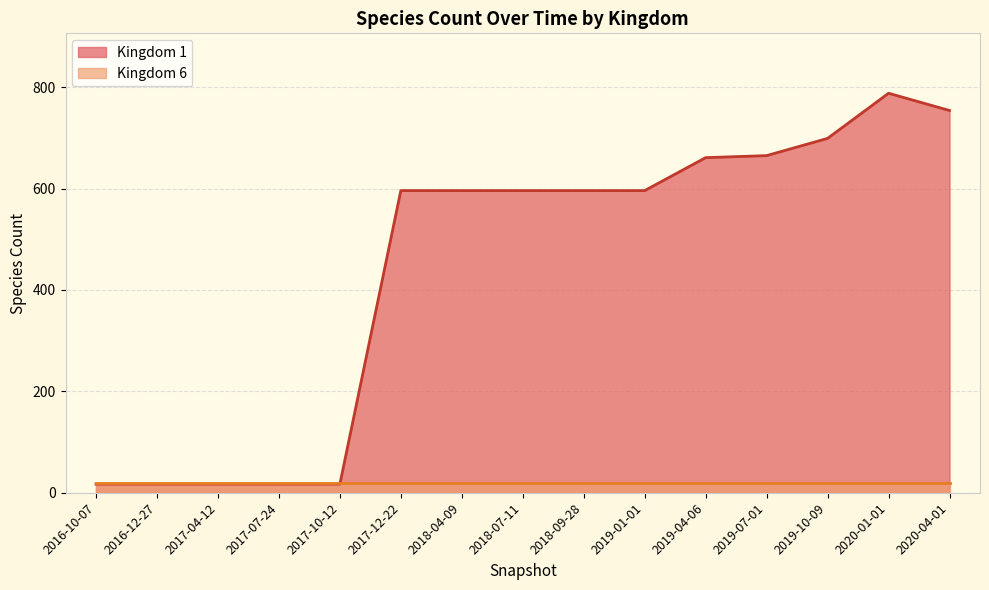

At 2016-12-27, list the series in order from largest to smallest.

6, 1